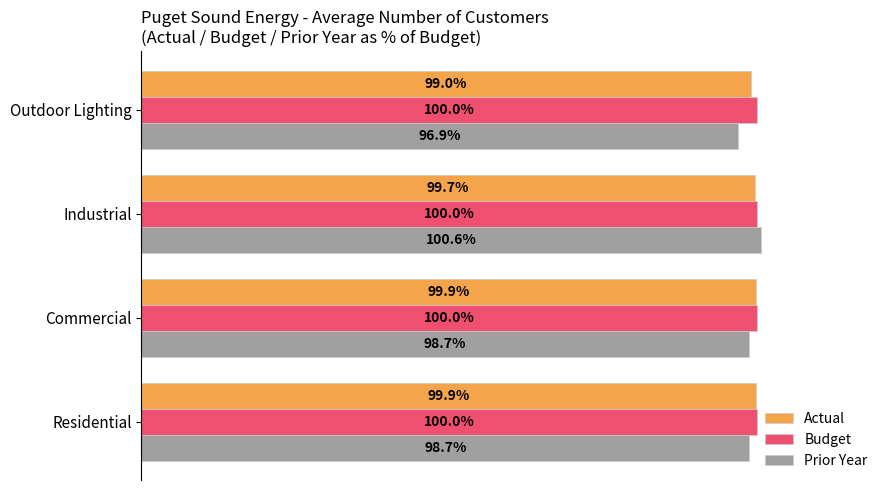

At which category is the sum across all series the highest?

Industrial